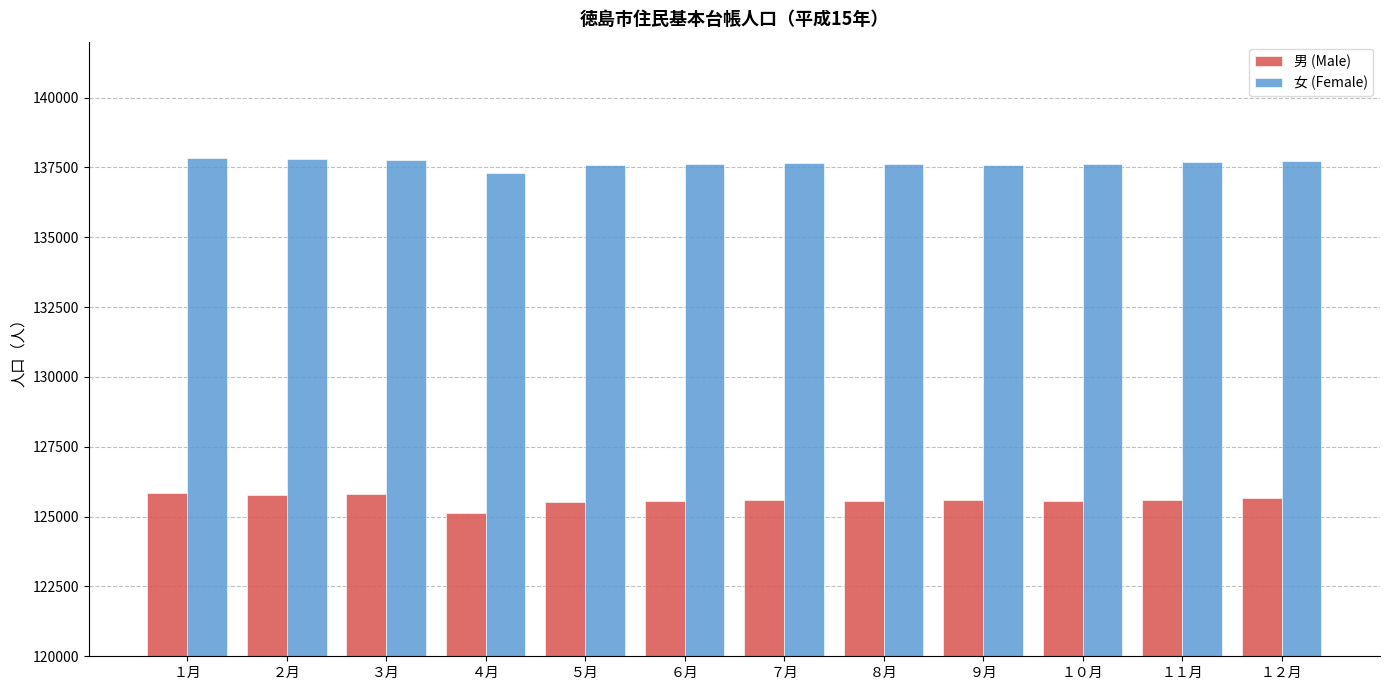

What is the maximum value for 女 (Female)?

137835